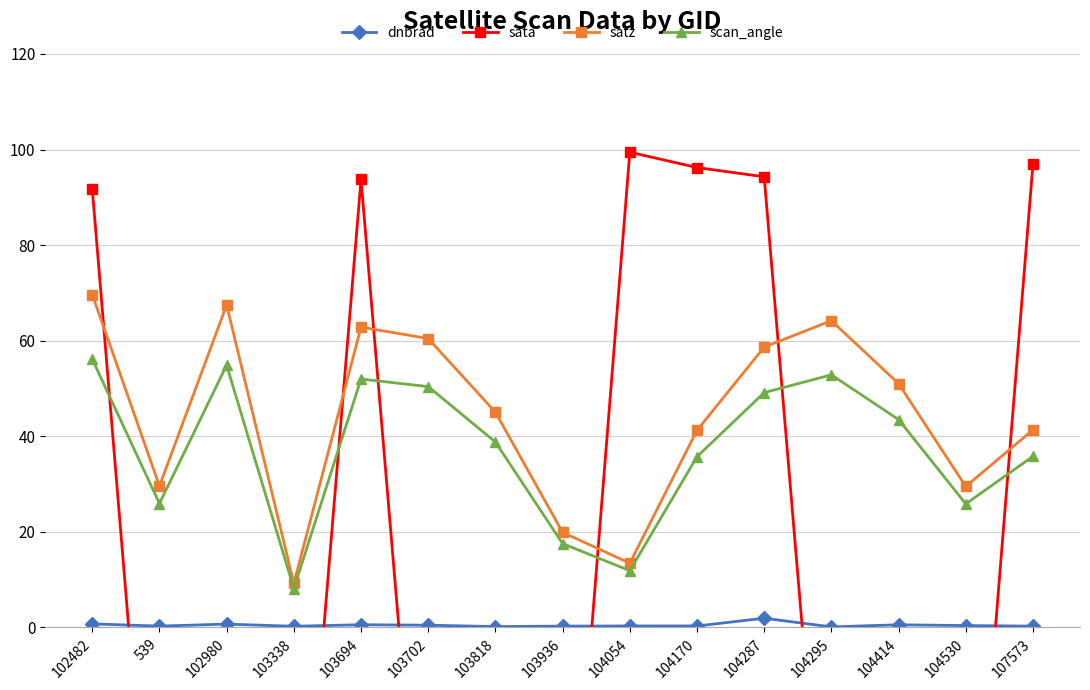

What is the label of the 11th point from the left?

104287